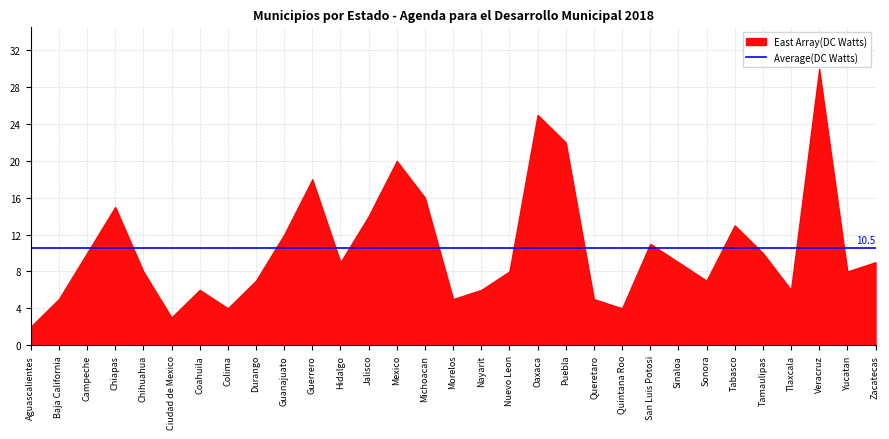

What is the maximum value shown in the chart?

30